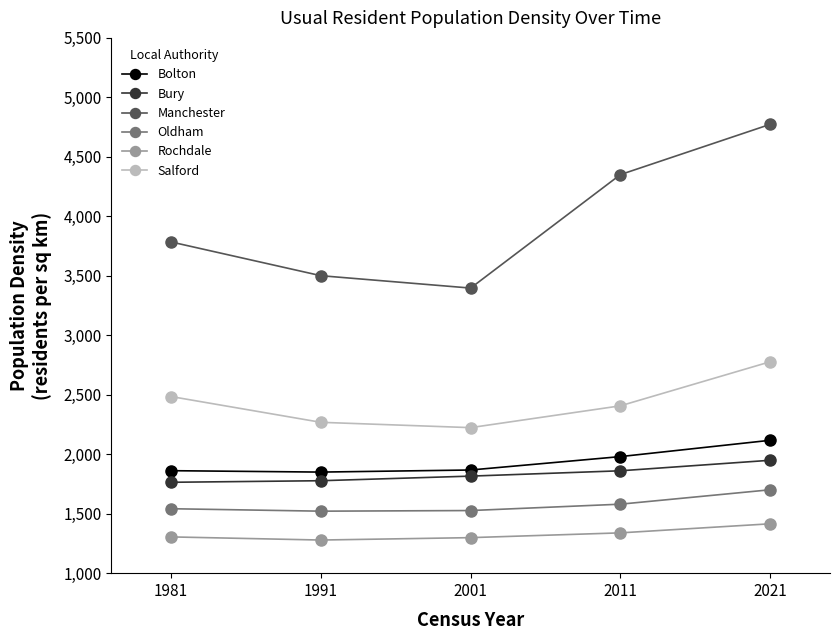

Is the value of Rochdale at 1981 greater than the value of Bolton at 1991?

No